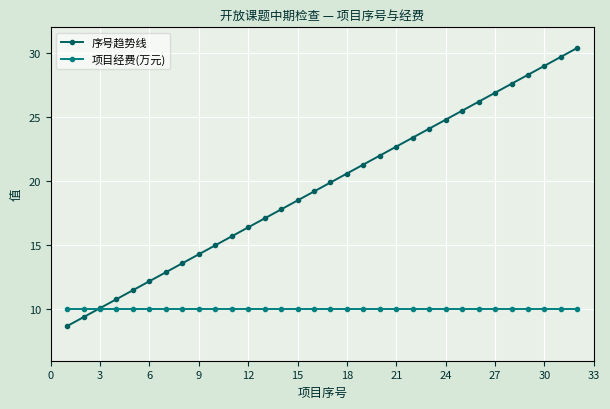

What is the value of the 项目经费(万元) point at the 26th from the left?

10.0